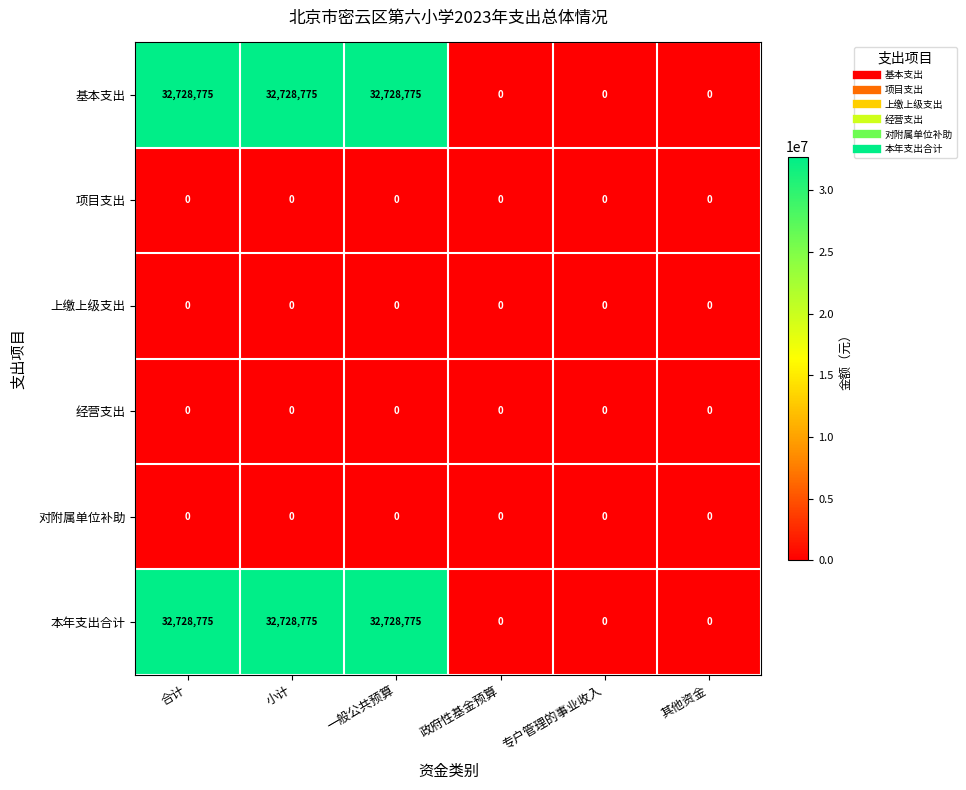

Count the number of data series in this chart.

6